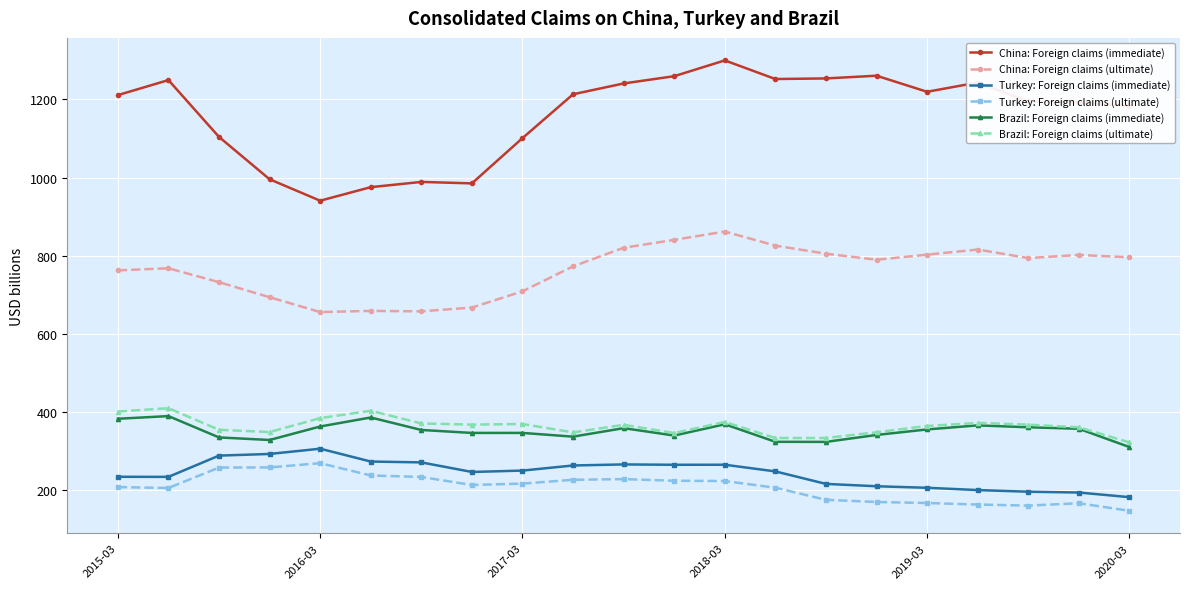

True or false: Turkey: Foreign claims (ultimate) and Turkey: Foreign claims (immediate) cross at least once.

False